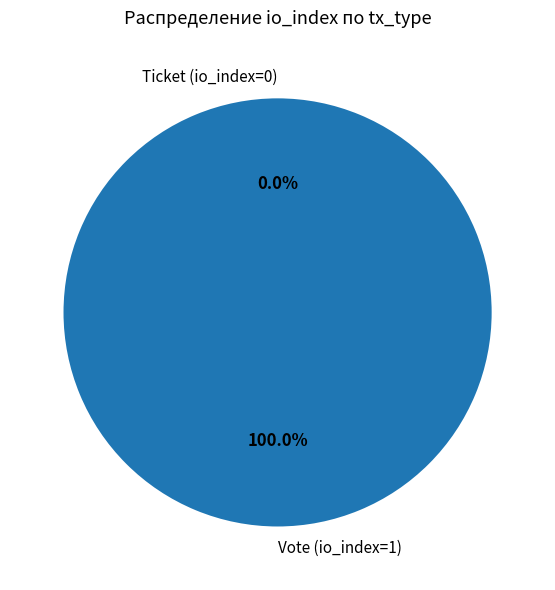

What is the change in value from Vote (io_index=1) to Ticket (io_index=0)?

-1